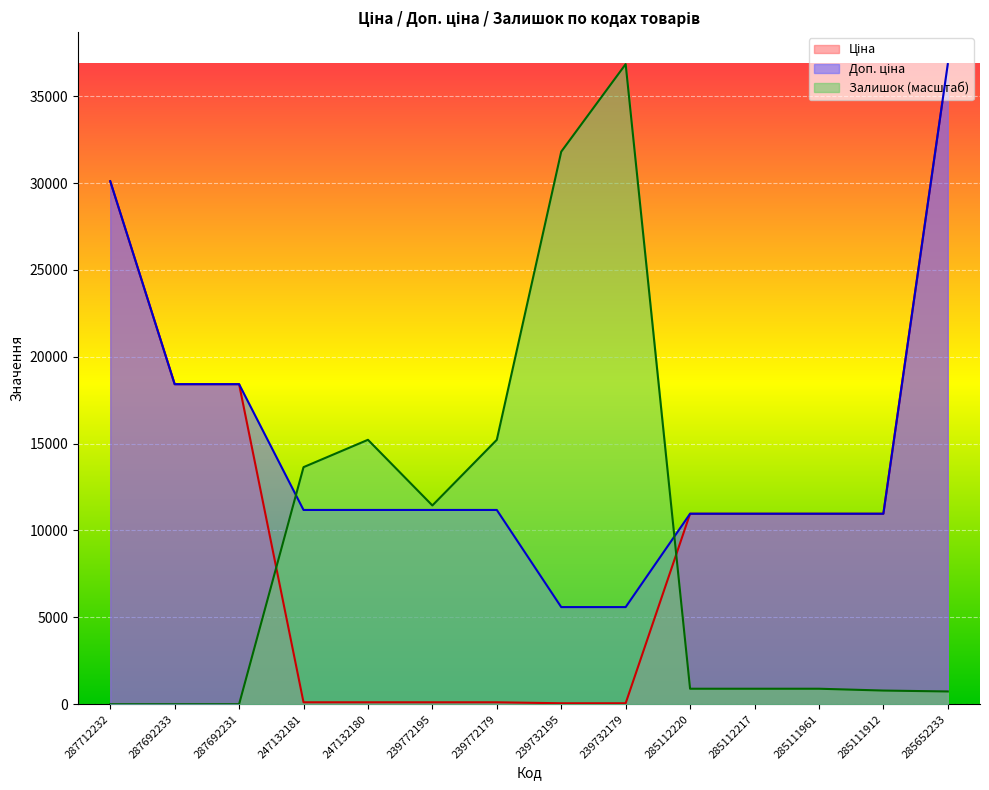

Reading left to right, extract all data points from this chart.

Ціна: 287712232=30102.8	287692233=18420.9	287692231=18420.9	247132181=111.8	247132180=111.8	239772195=111.8	239772179=111.8	239732195=55.9	239732179=55.9	285112220=10964.4	285112217=10964.4	285111961=10964.4	285111912=10964.4	285652233=36841.8
Доп. ціна: 287712232=30102.8	287692233=18420.9	287692231=18420.9	247132181=11182.0	247132180=11182.0	239772195=11182.0	239772179=11182.0	239732195=5591.0	239732179=5591.0	285112220=10964.4	285112217=10964.4	285111961=10964.4	285111912=10964.4	285652233=36841.8
Залишок: 287712232=0.0	287692233=0.0	287692231=0.0	247132181=13645.1	247132180=15219.5	239772195=11440.9	239772179=15219.5	239732195=31803.6	239732179=36841.8	285112220=892.2	285112217=892.2	285111961=892.2	285111912=787.2	285652233=734.7